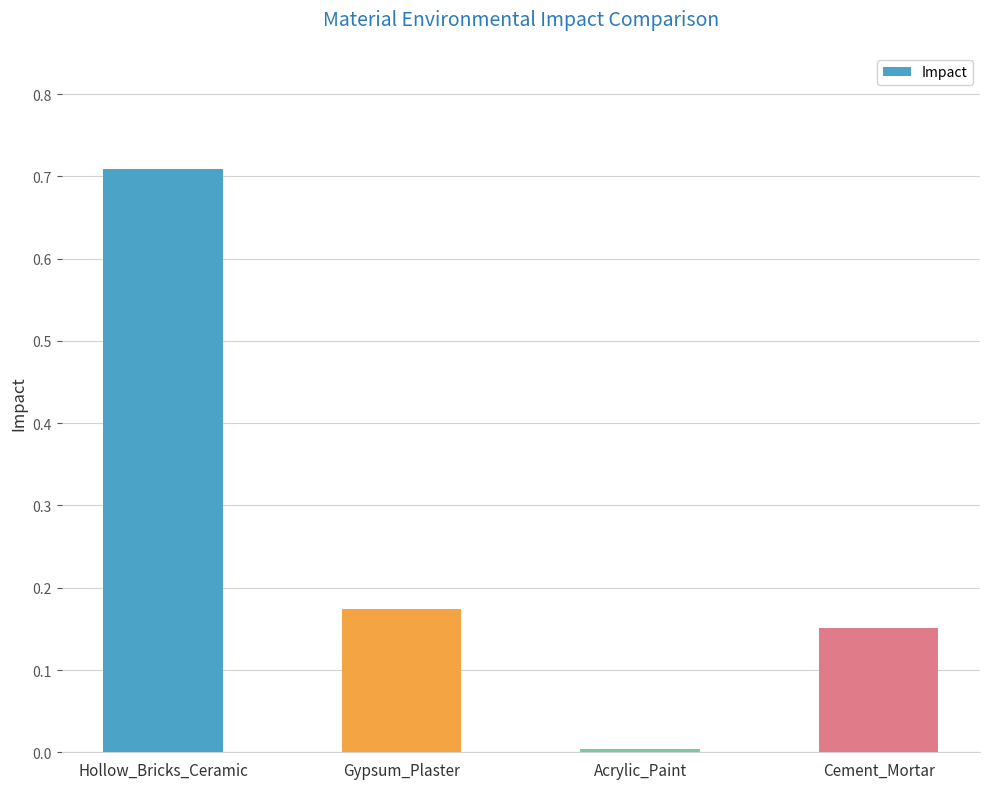

Which has a higher value, Hollow_Bricks_Ceramic or Gypsum_Plaster?

Hollow_Bricks_Ceramic